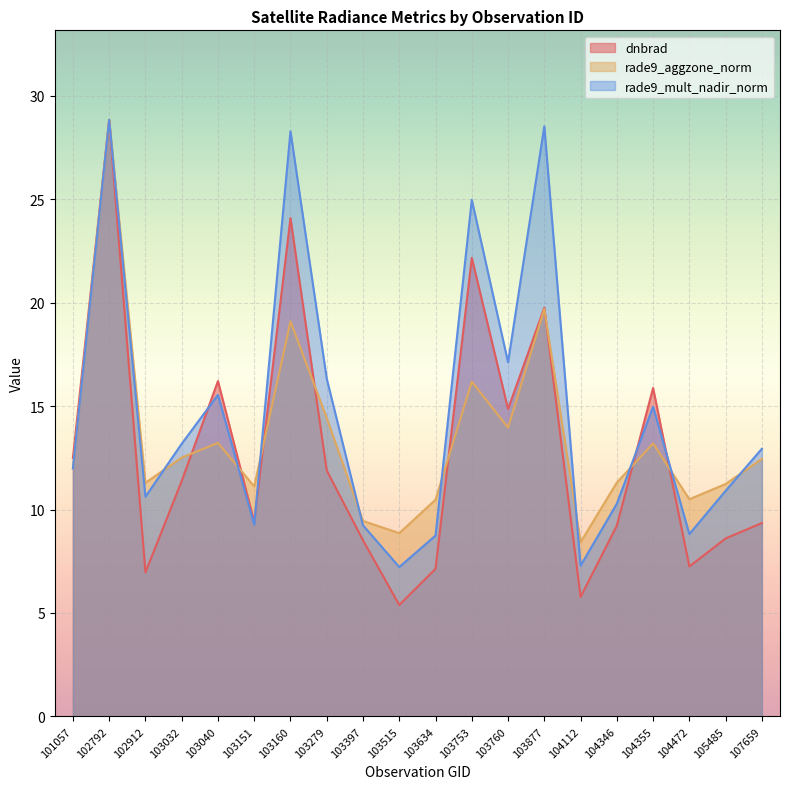

What are all the series names shown in the legend?

dnbrad, rade9_aggzone_norm, rade9_mult_nadir_norm